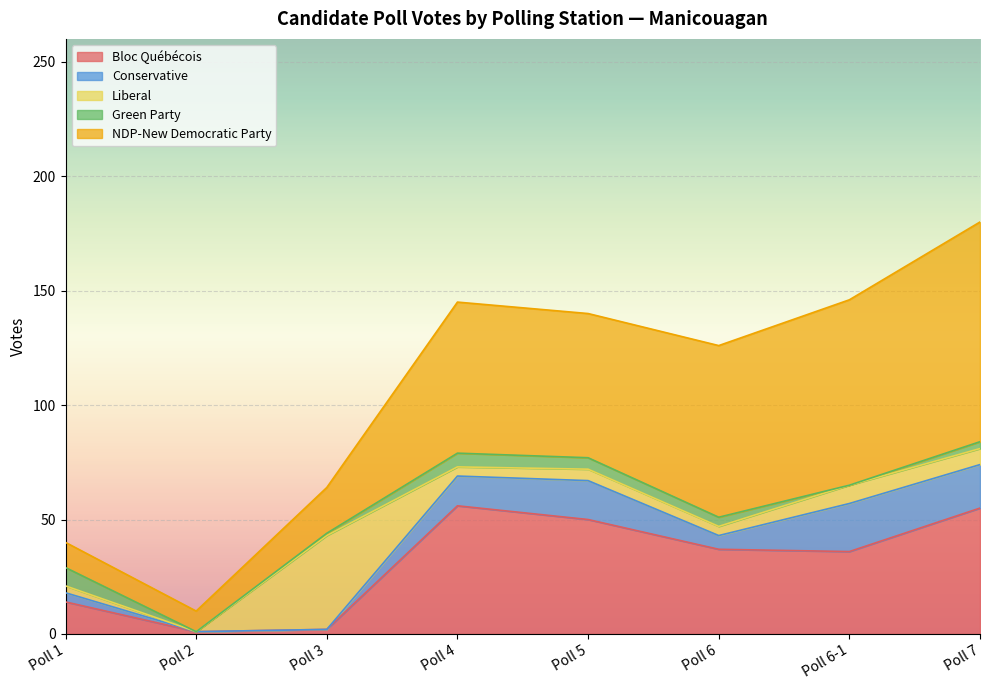

At which label does NDP-New Democratic Party first exceed 66?

Poll 6